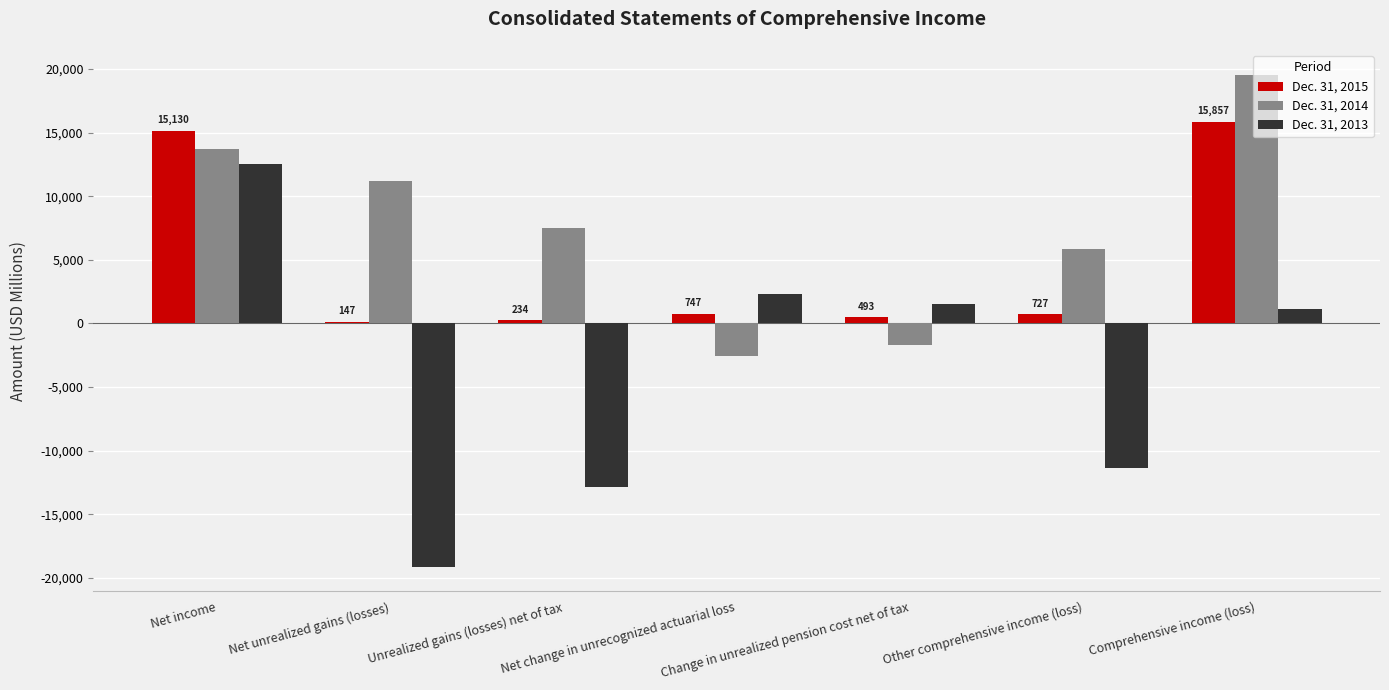

Is it true that Dec. 31, 2013 equals -12885 at Unrealized gains (losses) net of tax?

True